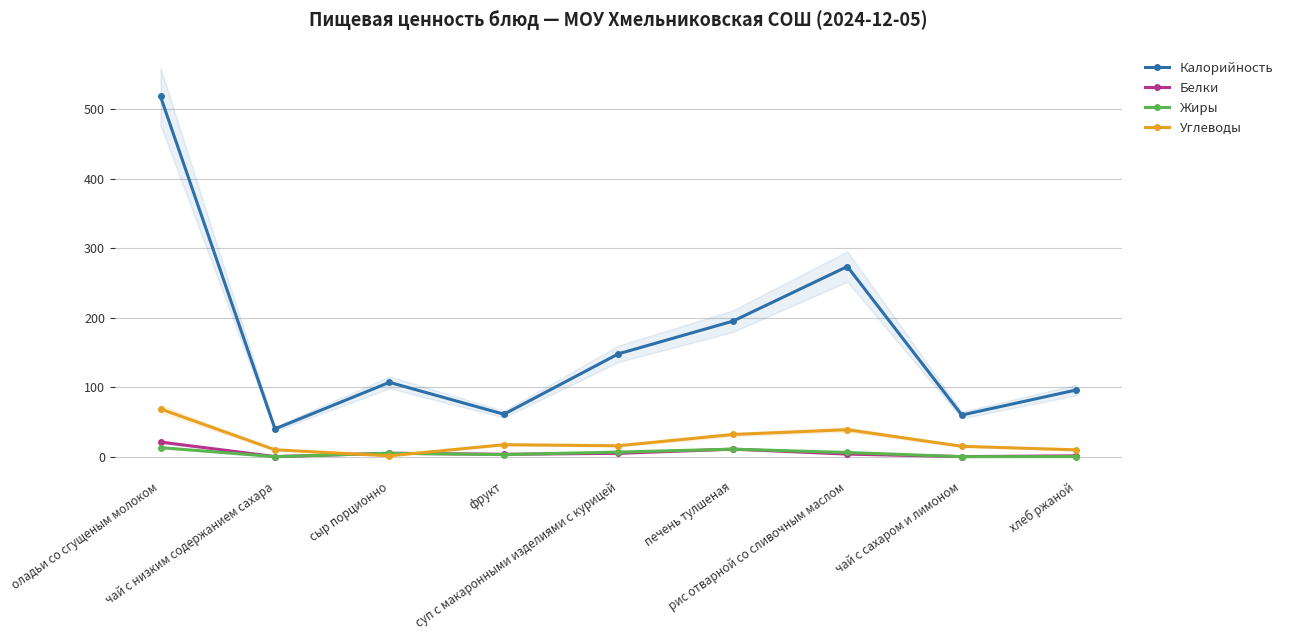

Which category has the lowest value across all series?

чай с низким содержанием сахара